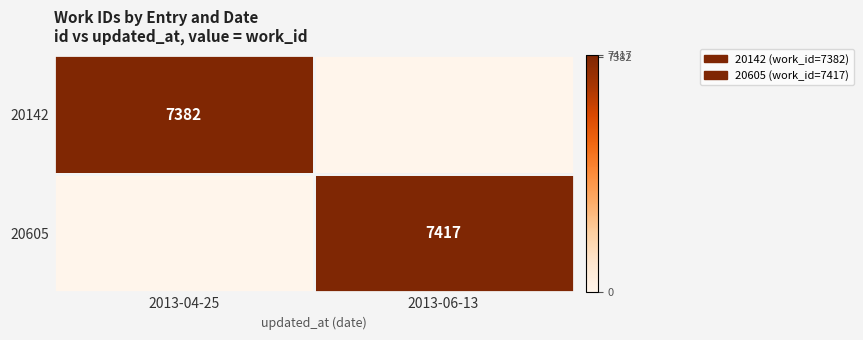

Is it true that 20605 equals 7417 at 2013-06-13?

True